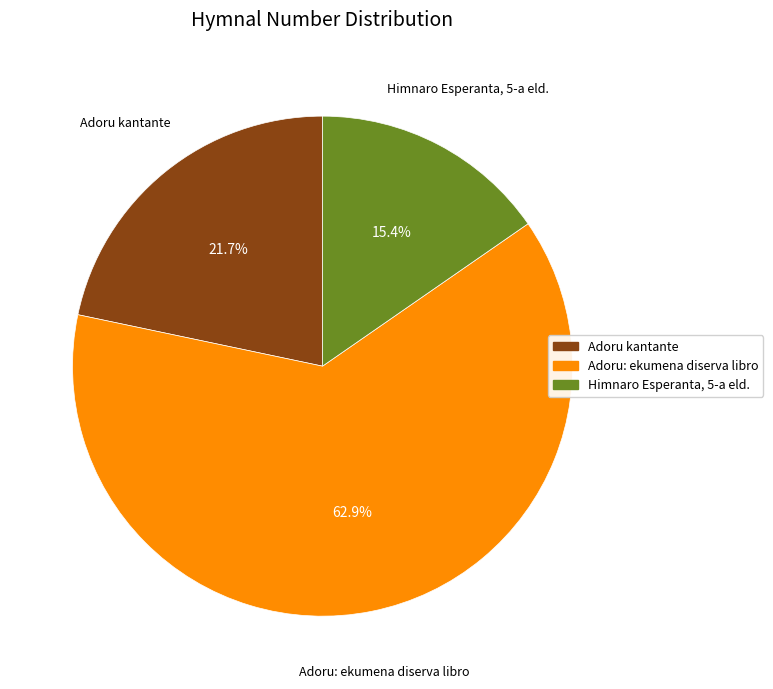

How many segments does this pie chart have?

3